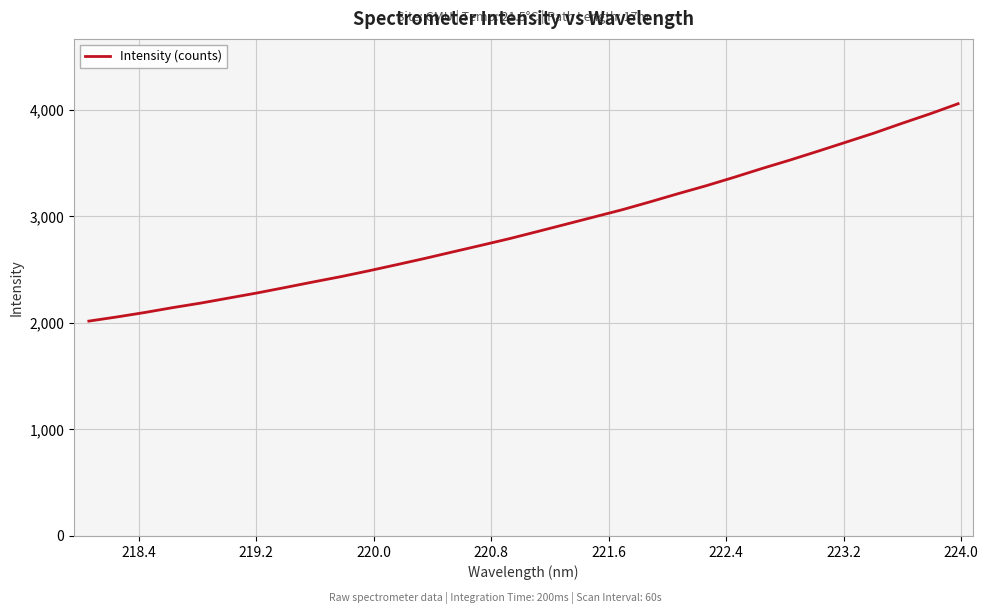

Reading right to left, transcribe all the data shown in this chart.

4056.6	3961.9	3872.8	3781.1	3696.0	3611.2	3528.0	3448.7	3365.9	3286.4	3212.1	3135.2	3060.8	2993.2	2925.3	2857.8	2791.0	2728.9	2667.8	2606.3	2547.7	2490.0	2434.8	2384.2	2332.2	2280.9	2233.6	2186.2	2143.5	2097.5	2055.5	2016.5